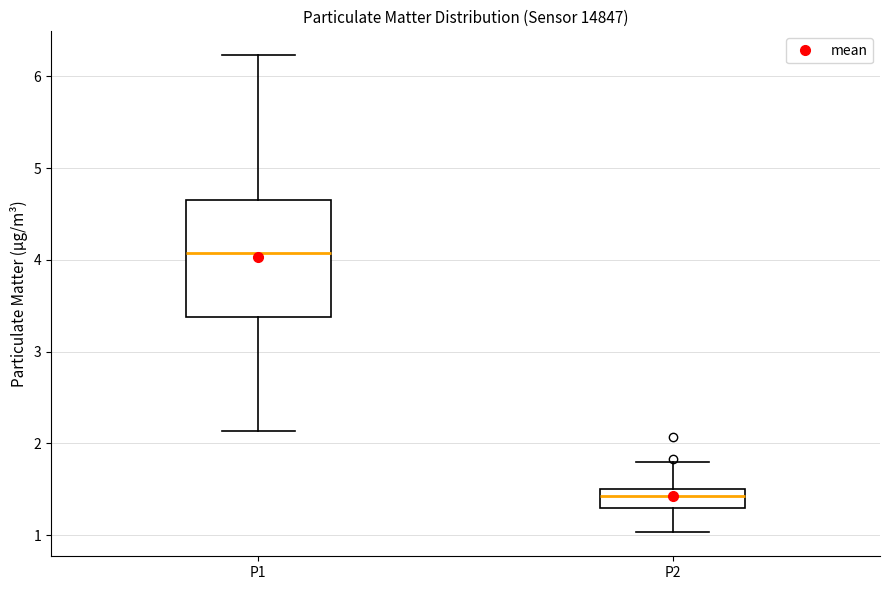

Which box's median line is the highest?

P1